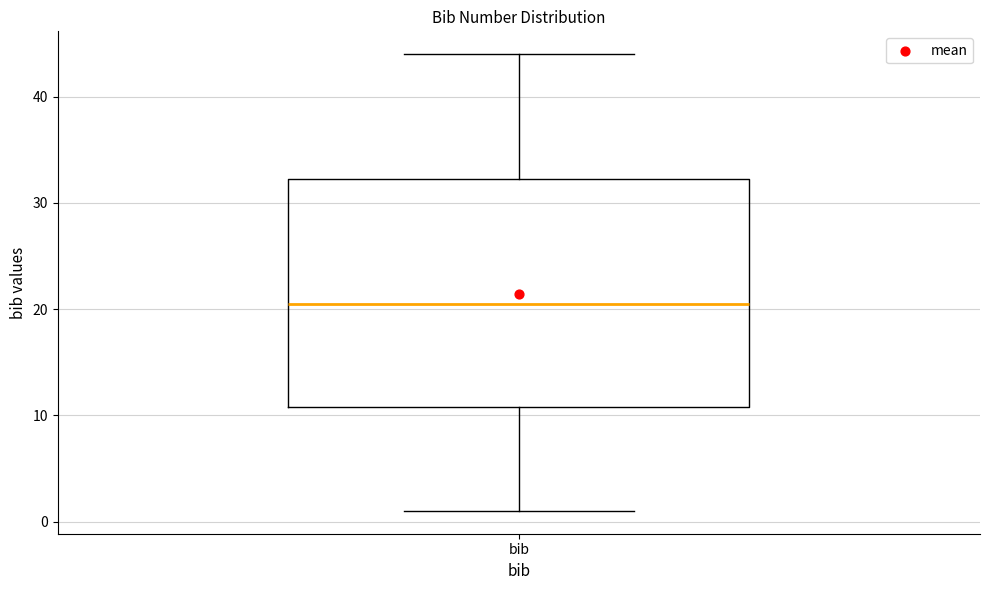

Transcribe this box plot: give where the median line is, the range the box spans, and where the two whiskers end, as read against the y-axis. The values are not printed on the chart, so give them approximately, as read against the axis.

median 21, box 11 to 32, whiskers 1 to 44